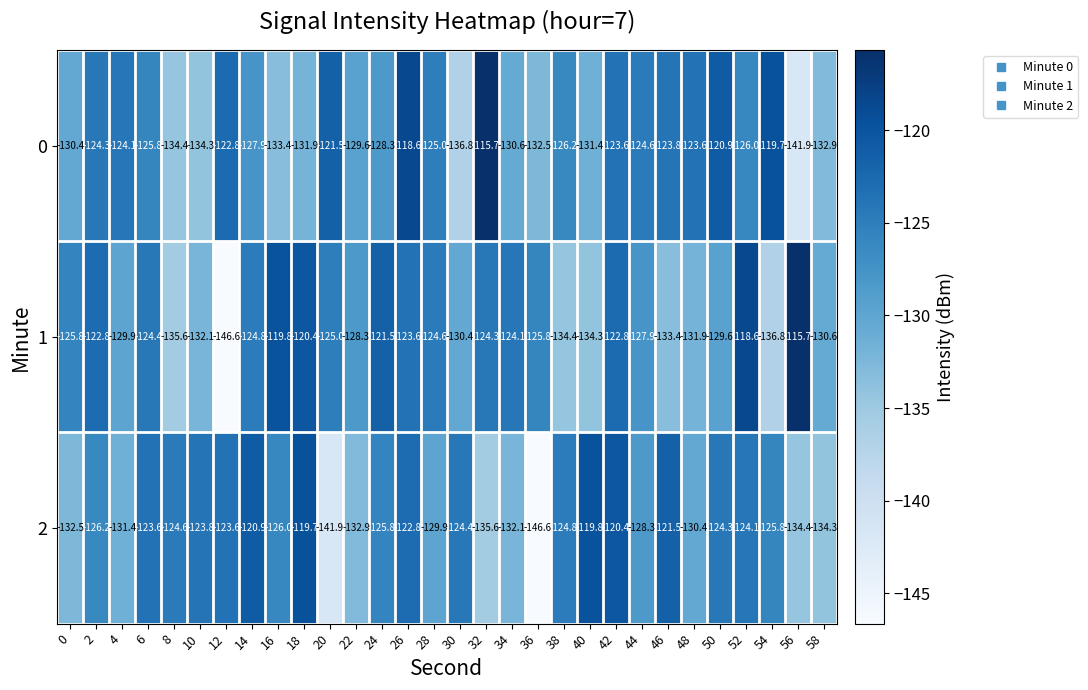

How many data points does each series have?

30